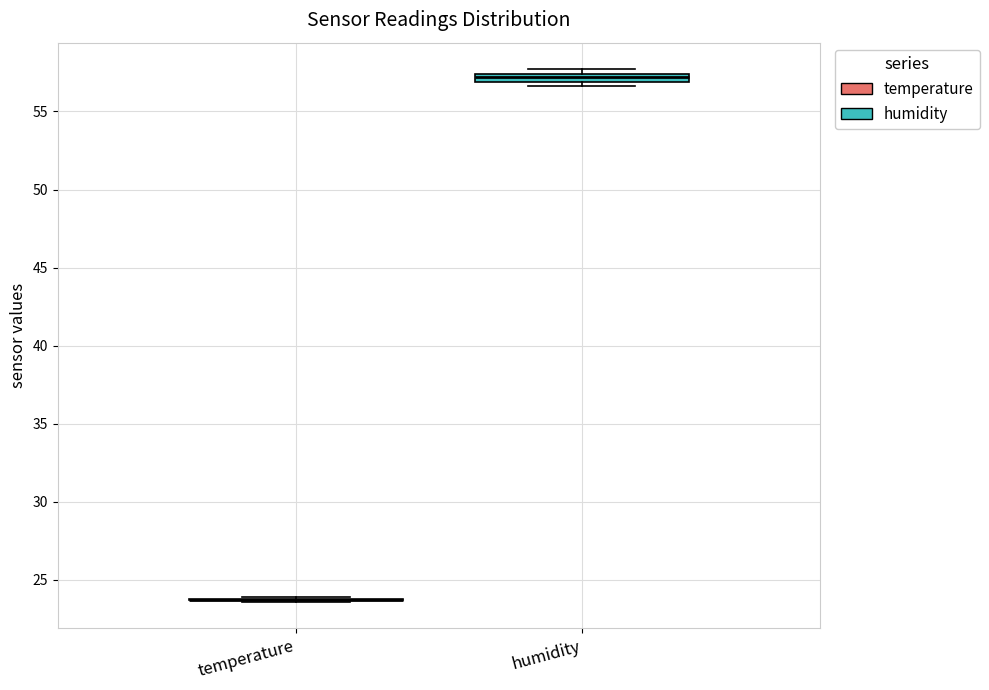

Where is the lower edge of the box for humidity on the y-axis? The values are not printed on the chart, so give them approximately, as read against the axis.

57.0